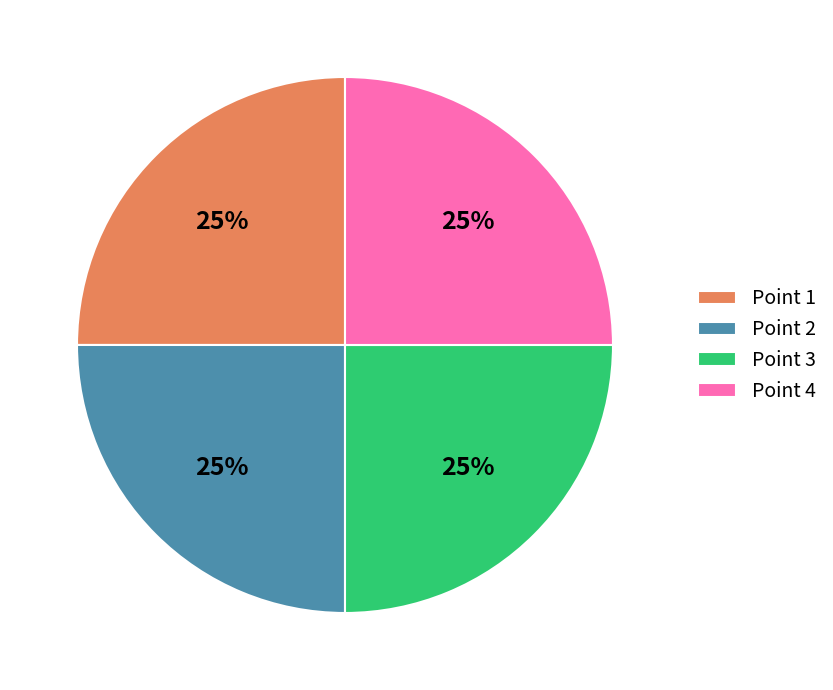

Is there any slice that represents more than half of the pie?

No